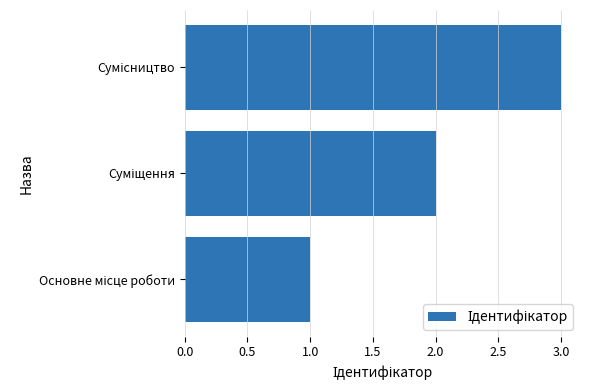

What is the sum of all values?

6